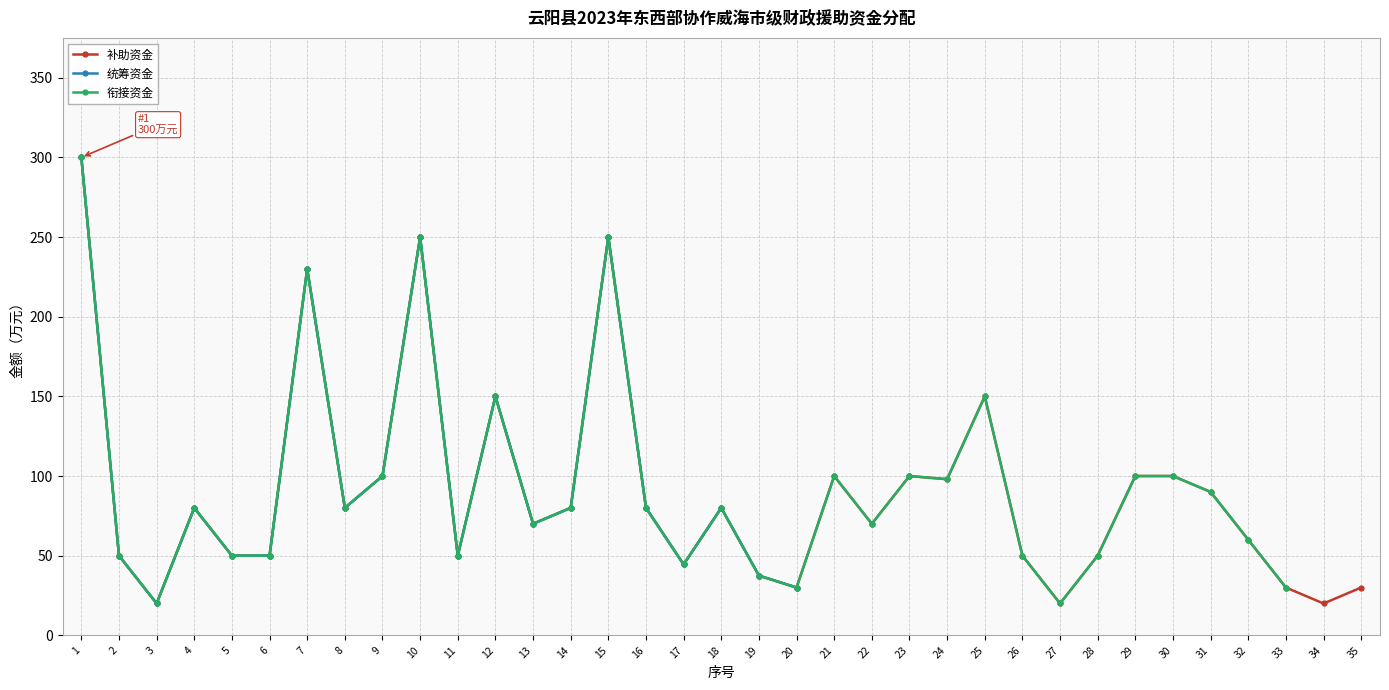

What is the difference between the 补助资金 values at 33 and 6?

20.0